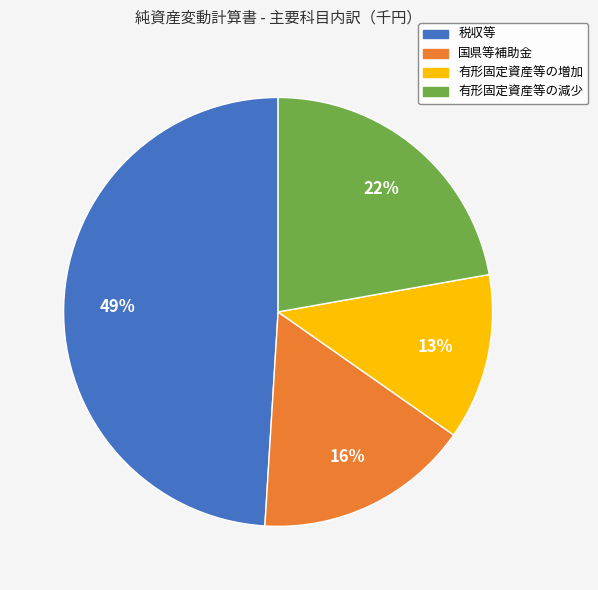

Is there any slice that represents more than half of the pie?

No